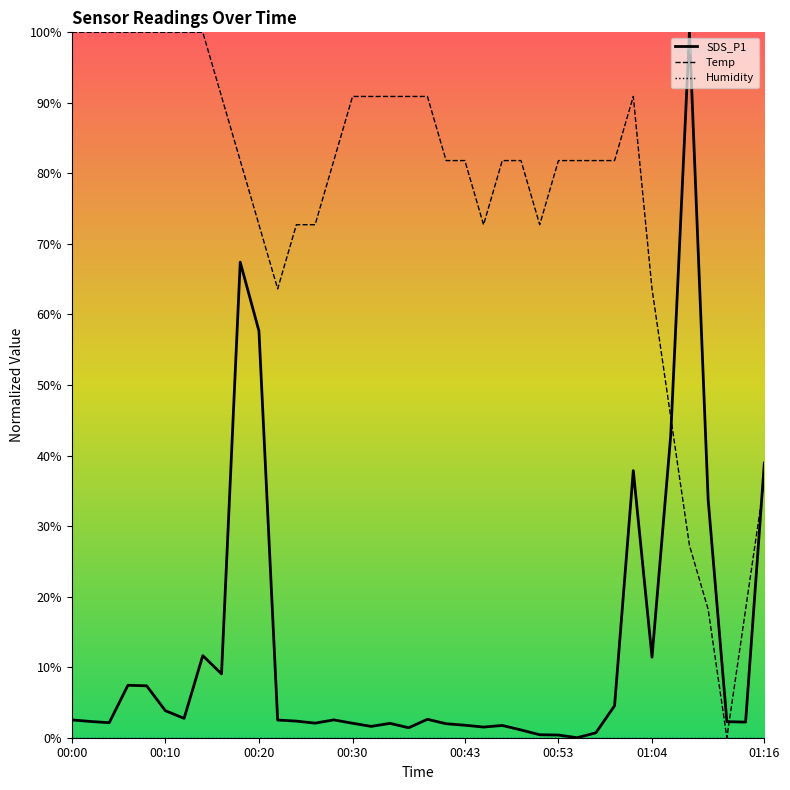

What is the spread (max minus min) of values at 00:43?

81.8